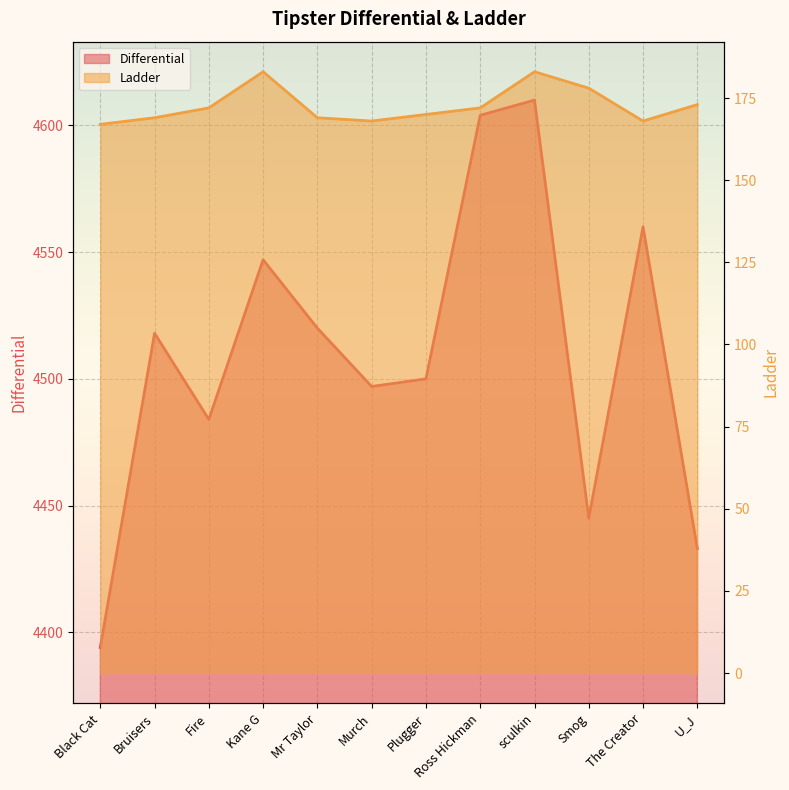

What is the label of the 9th point from the right?

Kane G